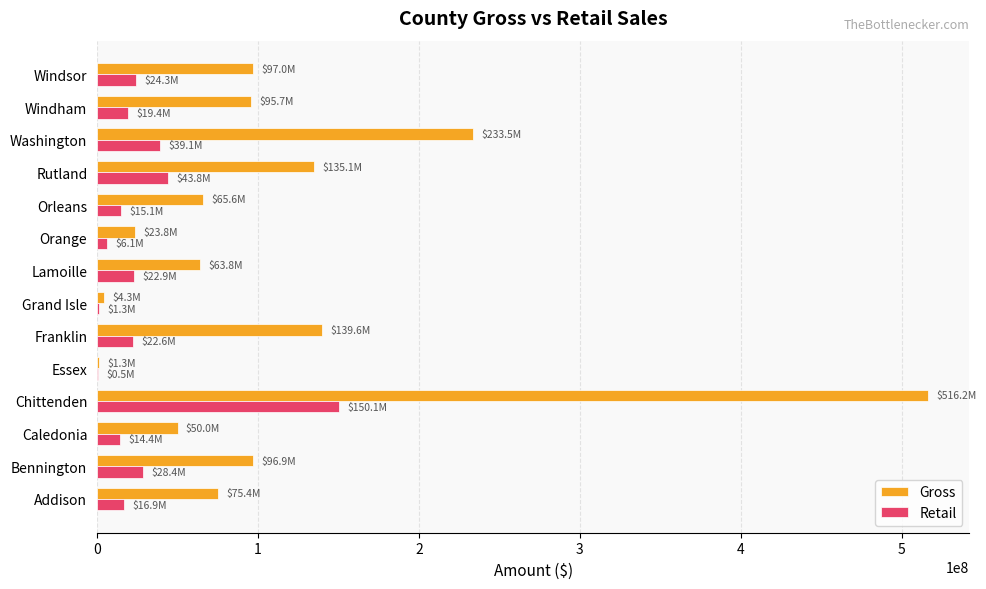

What is the approximate value of Gross at Franklin?

139602666.9